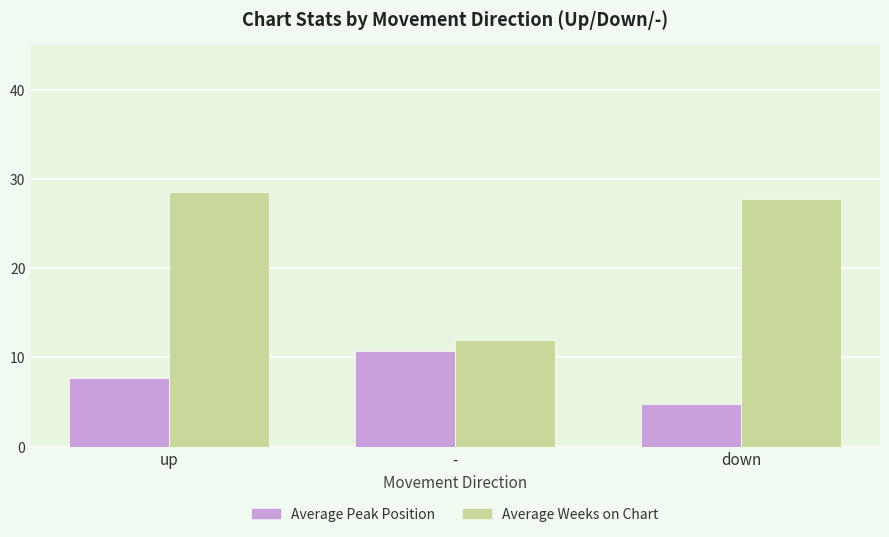

Is it true that Average Peak Position equals 8.2 at down?

False